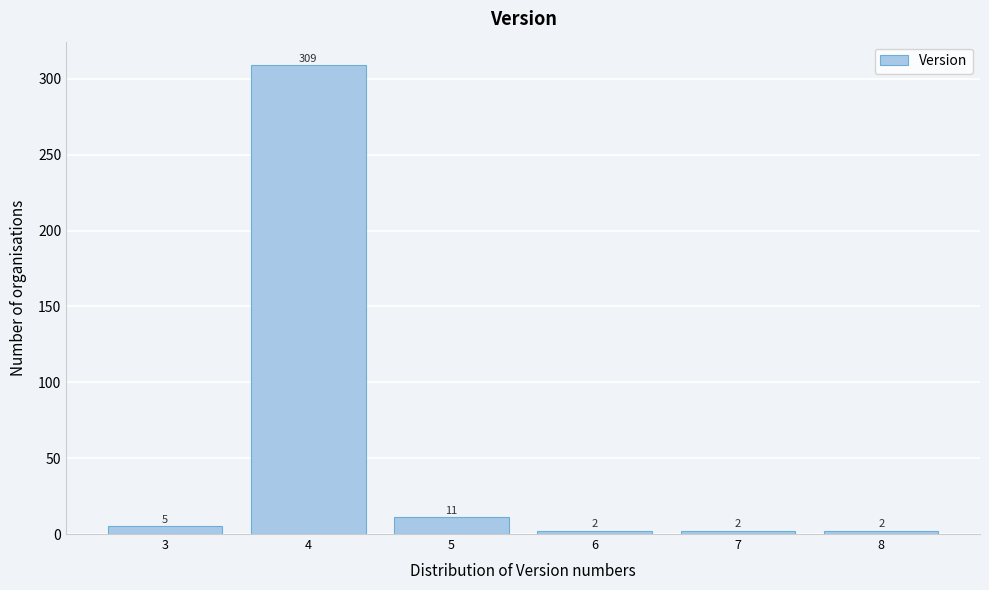

Reading left to right, transcribe this chart: for each bar, give the range it covers on the x-axis and its height.

2.5 to 3.5: 5
3.5 to 4.5: 309
4.5 to 5.5: 11
5.5 to 6.5: 2
6.5 to 7.5: 2
7.5 to 8.5: 2